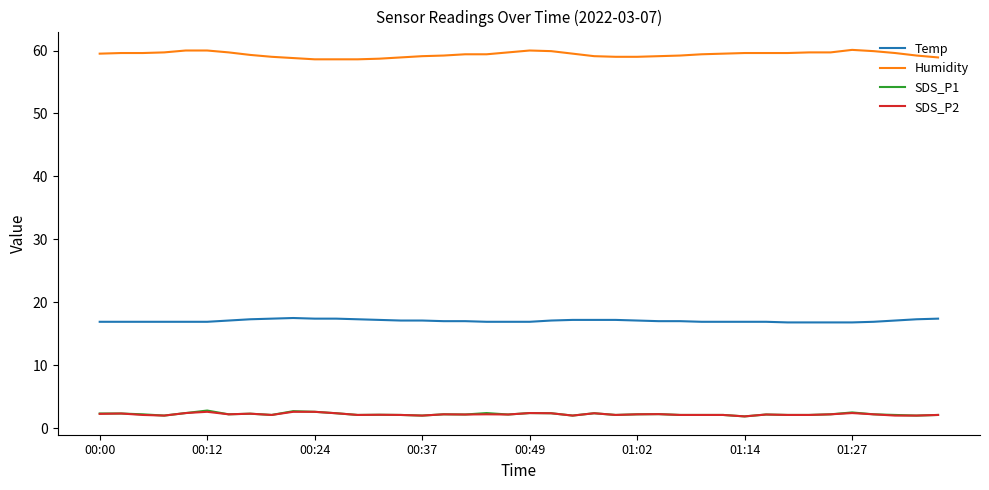

How many distinct data groups are displayed?

4